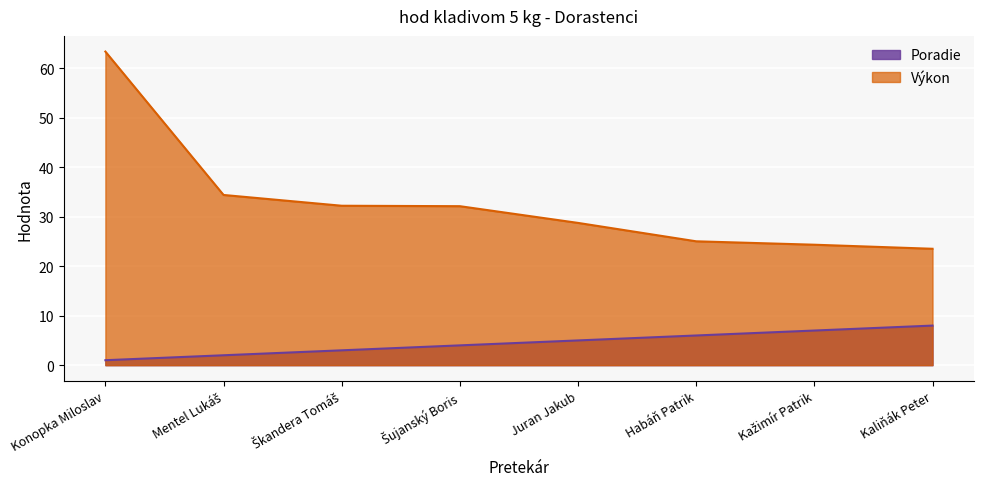

What position from the left is Škandera Tomáš?

3